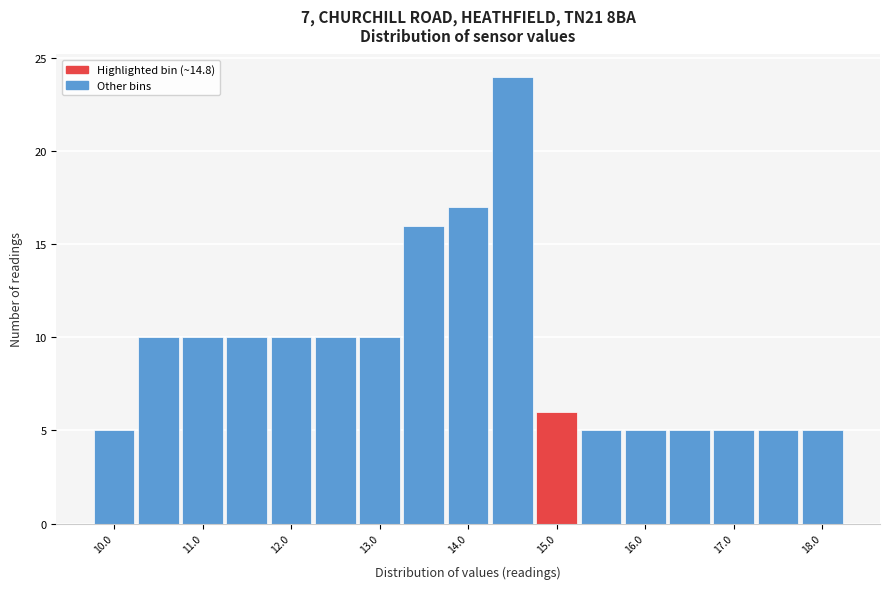

Reading left to right, list every bar in this chart as the range it spans on the x-axis followed by its height. Neither the bar edges nor the heights are printed on the chart, so give them approximately, as read against the axes.

9.75 to 10.25: 5
10.25 to 10.75: 10
10.75 to 11.25: 10
11.25 to 11.75: 10
11.75 to 12.25: 10
12.25 to 12.75: 10
12.75 to 13.25: 10
13.25 to 13.75: 16
13.75 to 14.25: 17
14.25 to 14.75: 24
14.75 to 15.25: 6
15.25 to 15.75: 5
15.75 to 16.25: 5
16.25 to 16.75: 5
16.75 to 17.25: 5
17.25 to 17.75: 5
17.75 to 18.25: 5